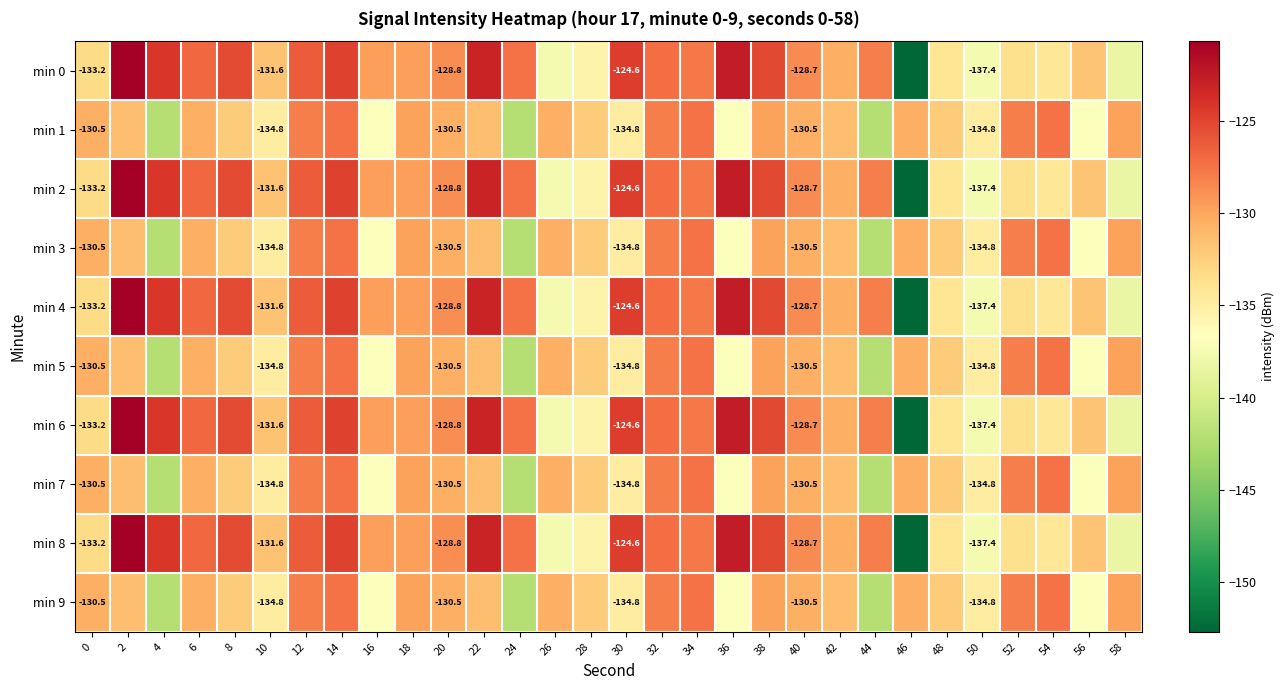

Between 48 and 42, which is larger?

42